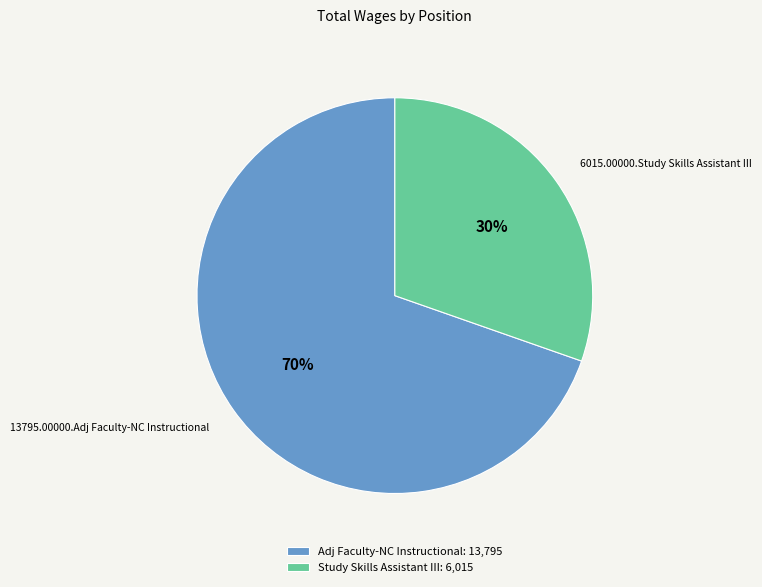

How many slices are in this pie chart?

2